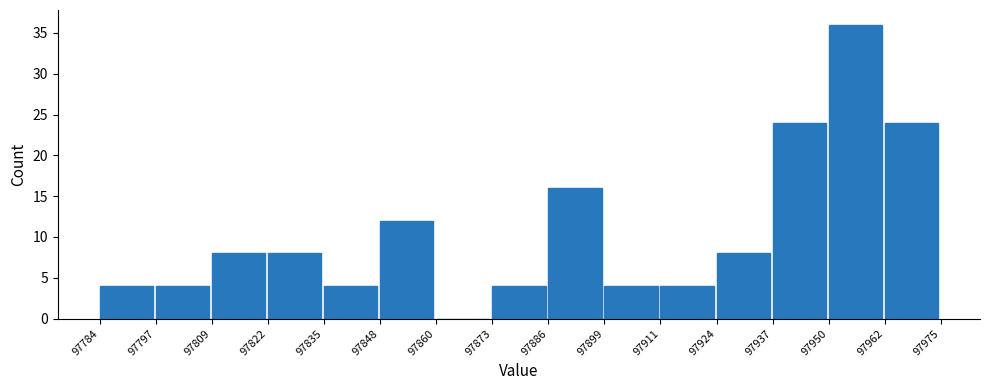

Over which range of the x-axis is the bar tallest?

97950 to 97962